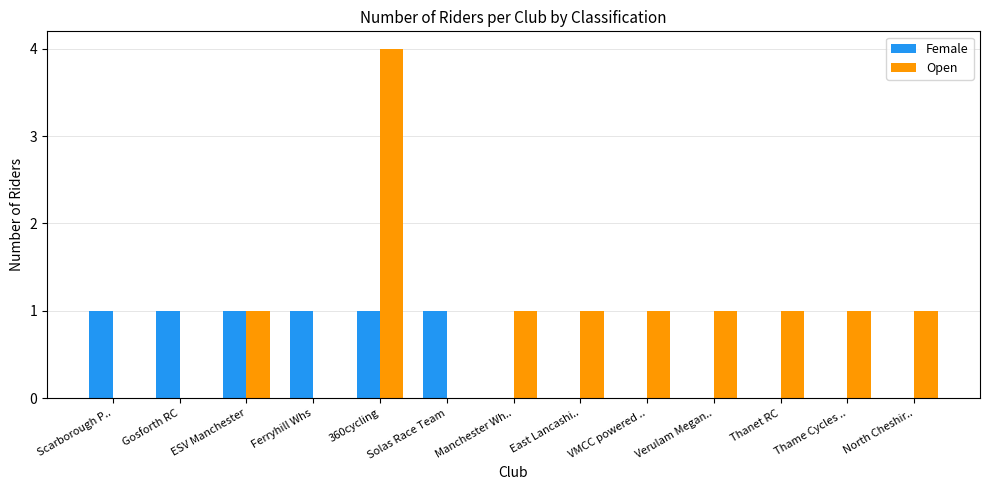

Which series changed the most between ESV Manchester and Ferryhill Whs?

Open